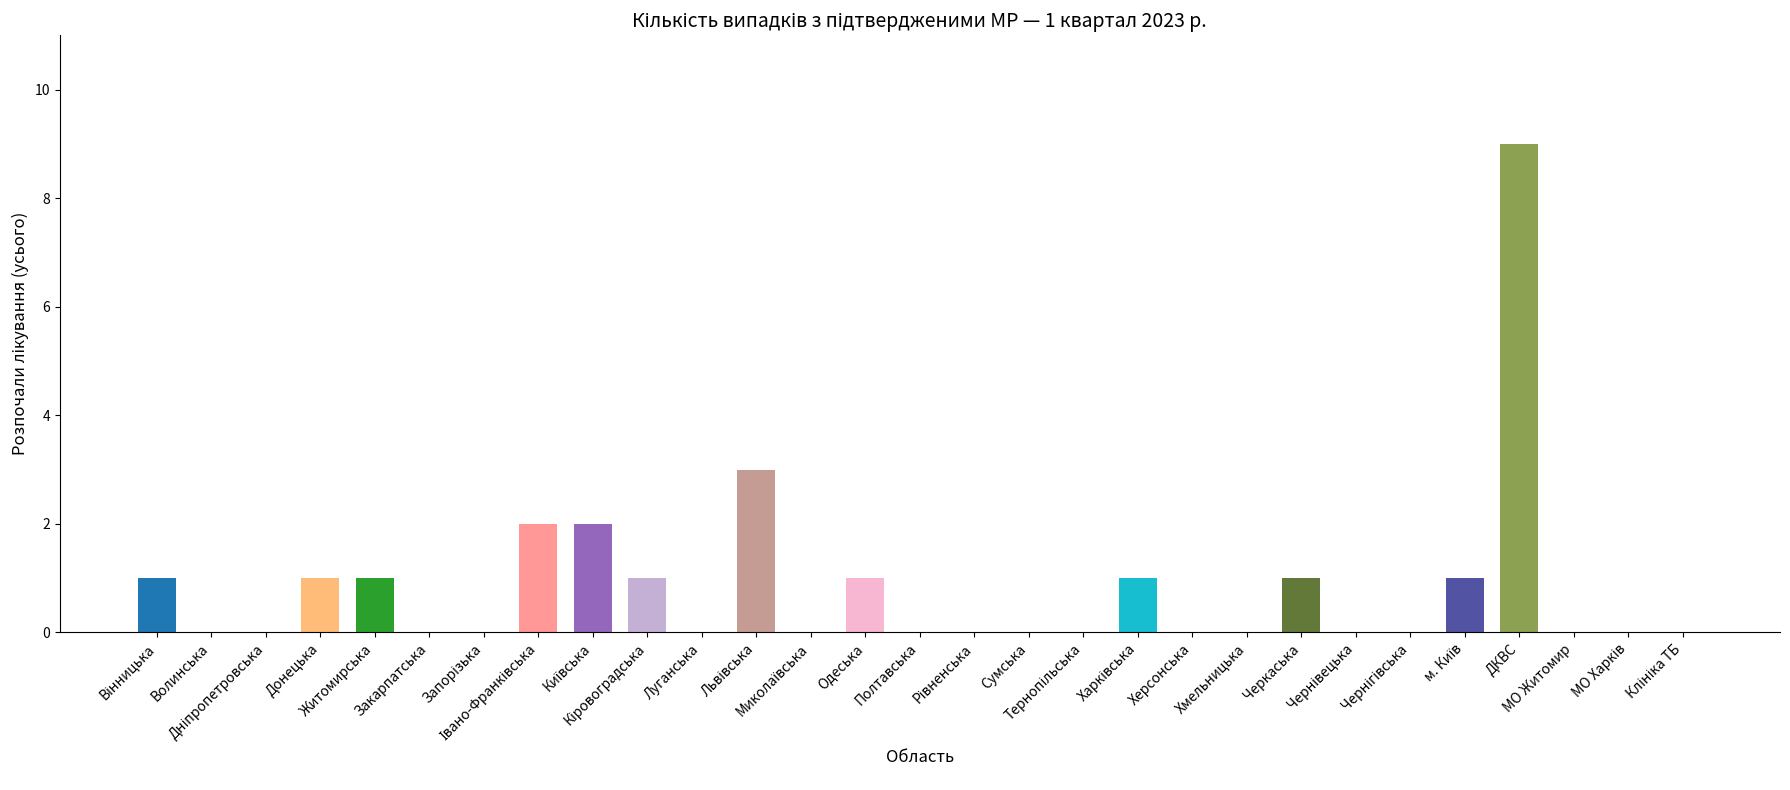

Are the bars horizontal?

No